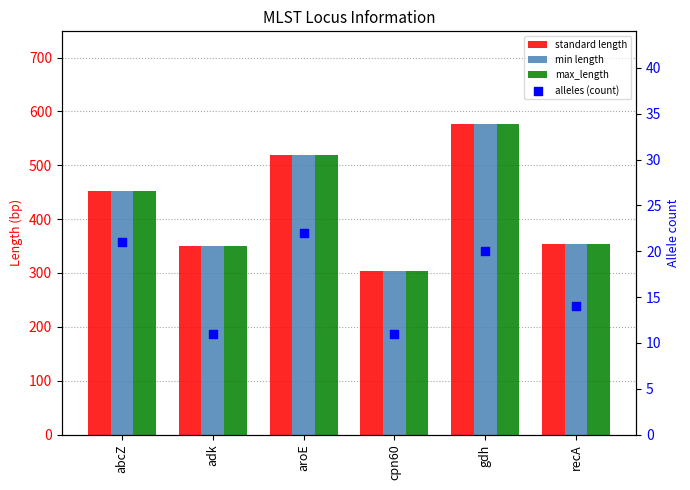

At how many categories does at least one series exceed 89?

6